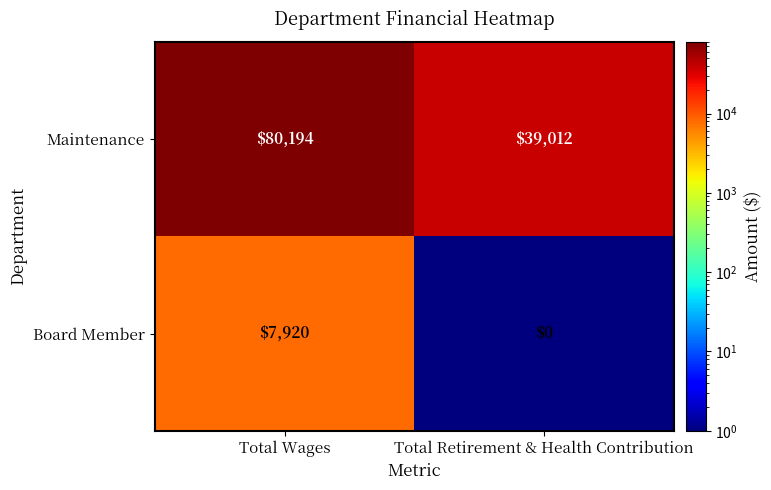

Reading left to right, transcribe all the data shown in this chart.

Maintenance: 80194	39012
Board Member: 7920	0